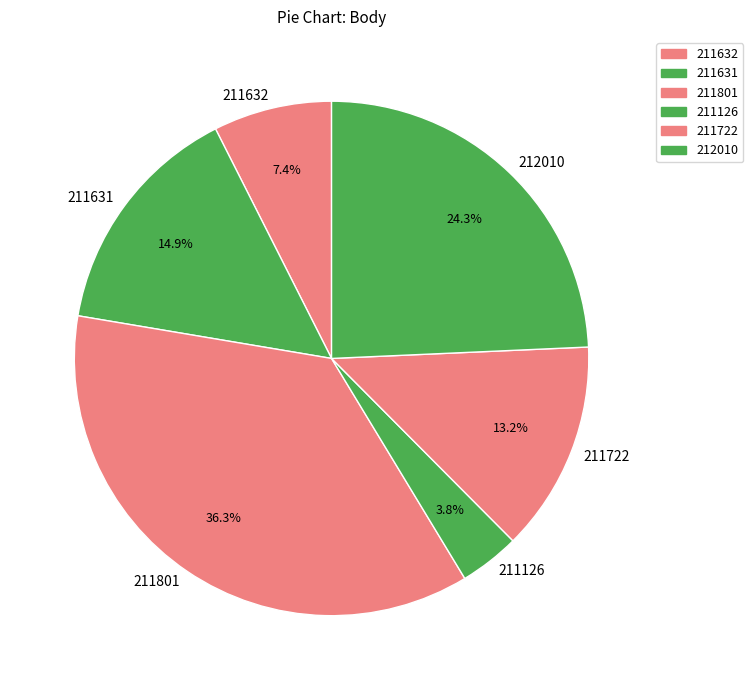

Which slice is the smallest?

211126